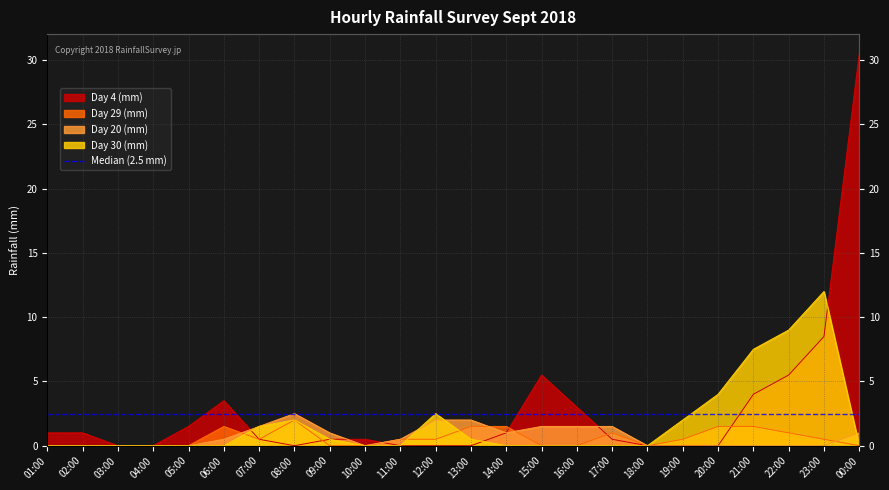

How many times do Day 20 (mm) and Day 4 (mm) cross each other?

4